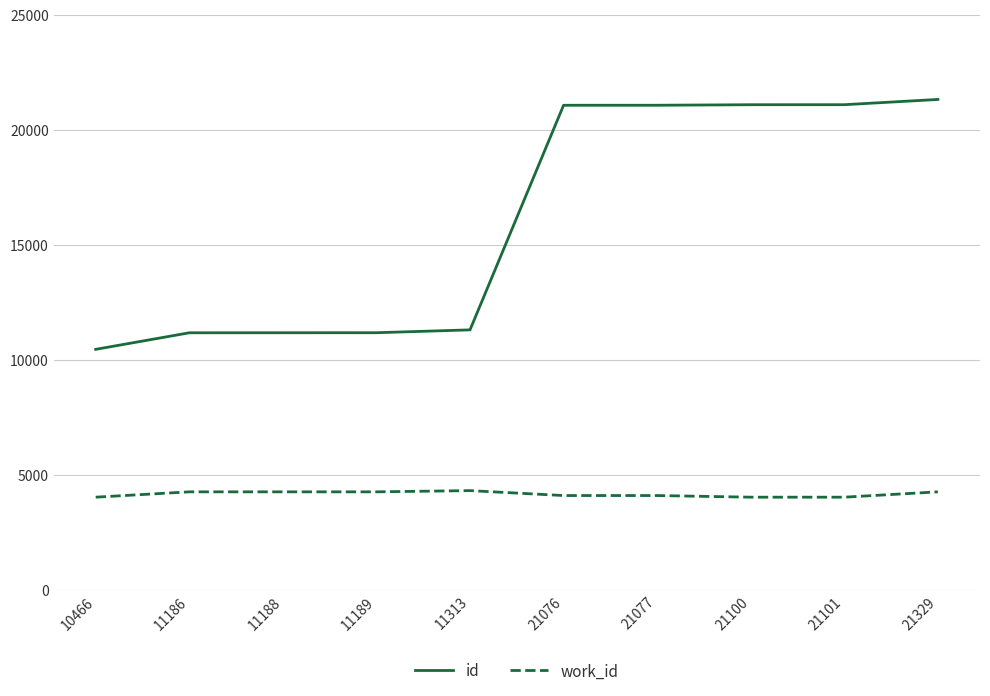

Which series changed the most between 11186 and 21077?

id